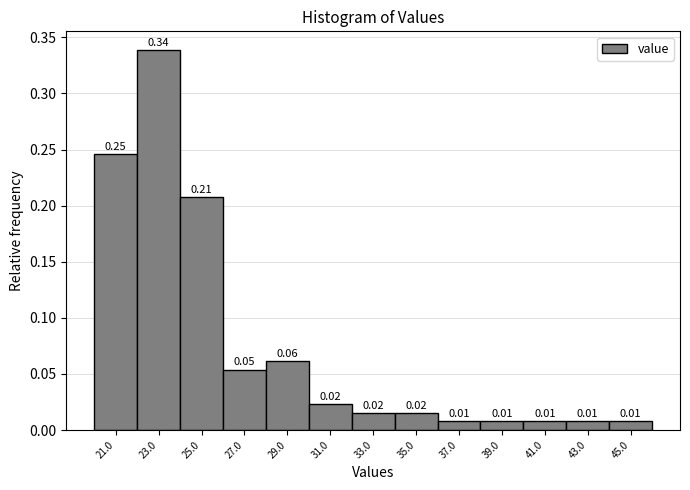

Between 29.0 and 27.0, which is larger?

29.0